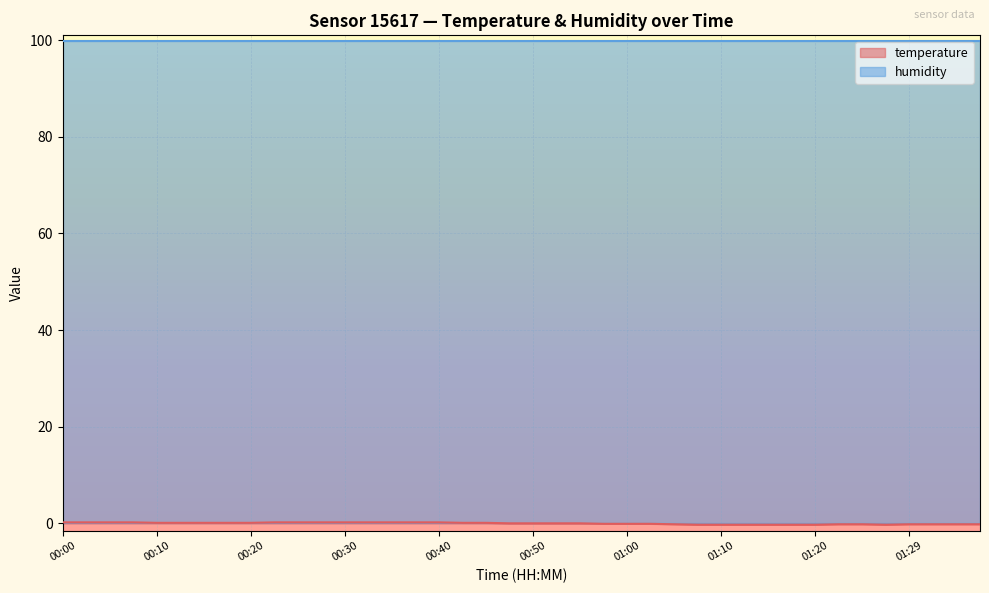

Does the chart display data point markers on the line(s)?

No